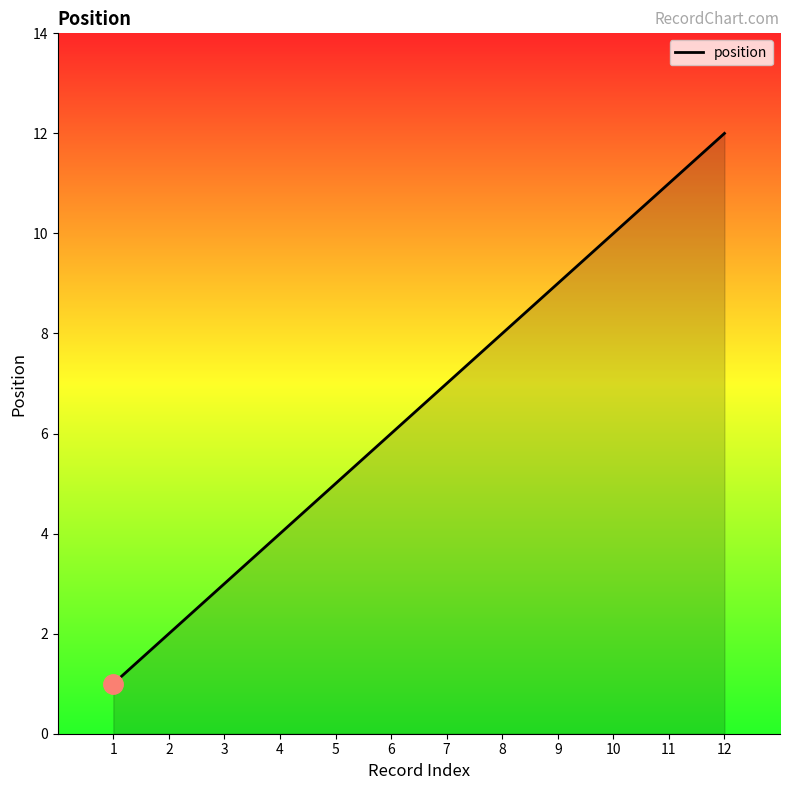

At which label is the value closest to 6?

6